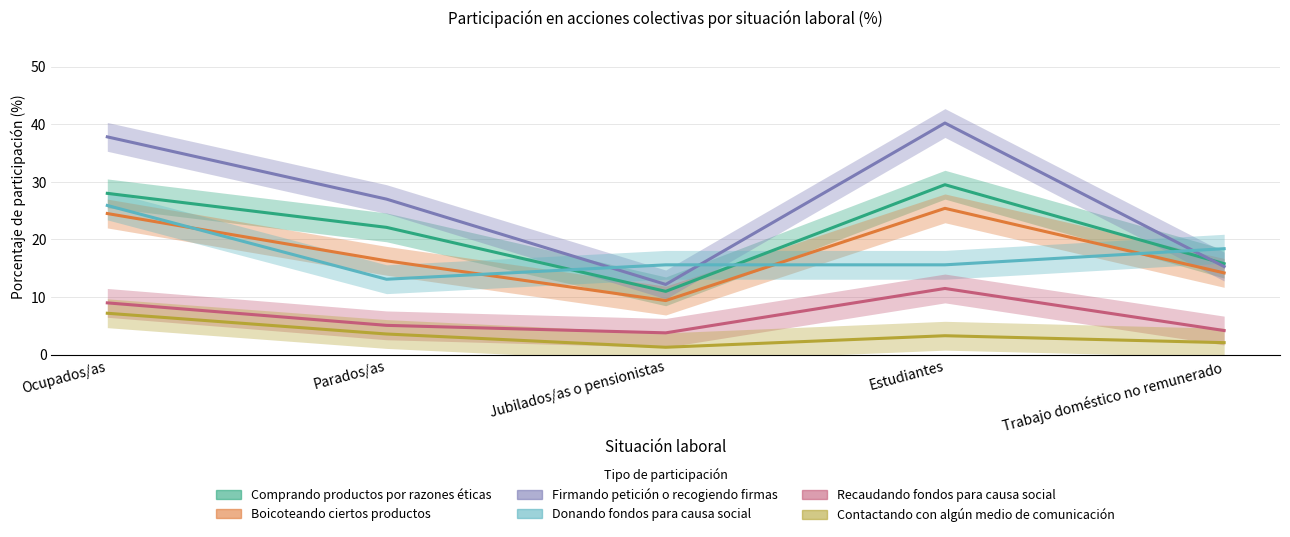

How many data points in Comprando productos por razones éticas are above 22?

3